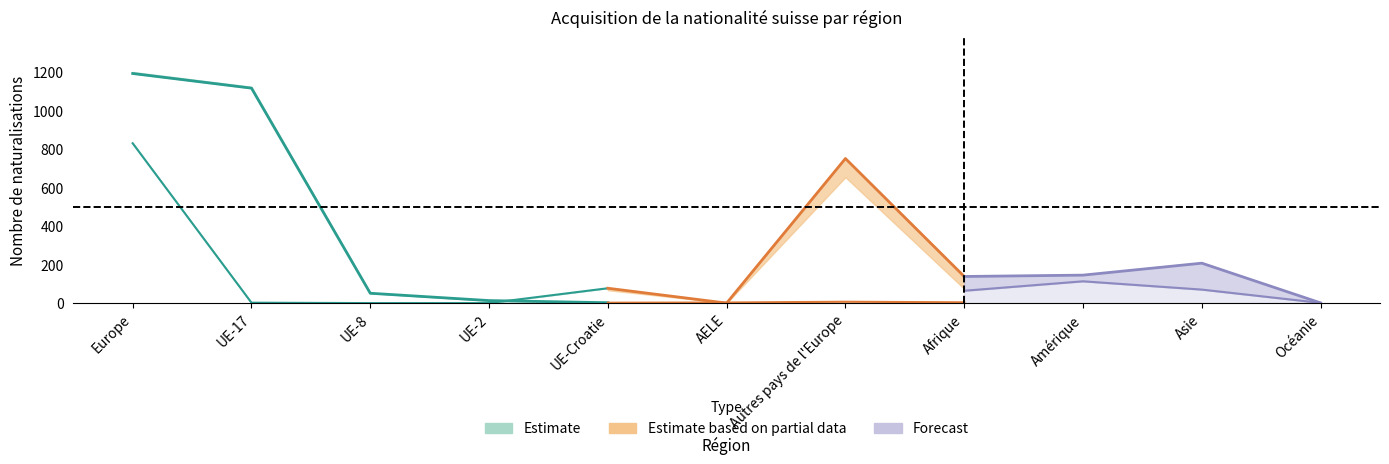

True or false: Naturalisations (UE) has more than 2 points higher than both neighbors.

False